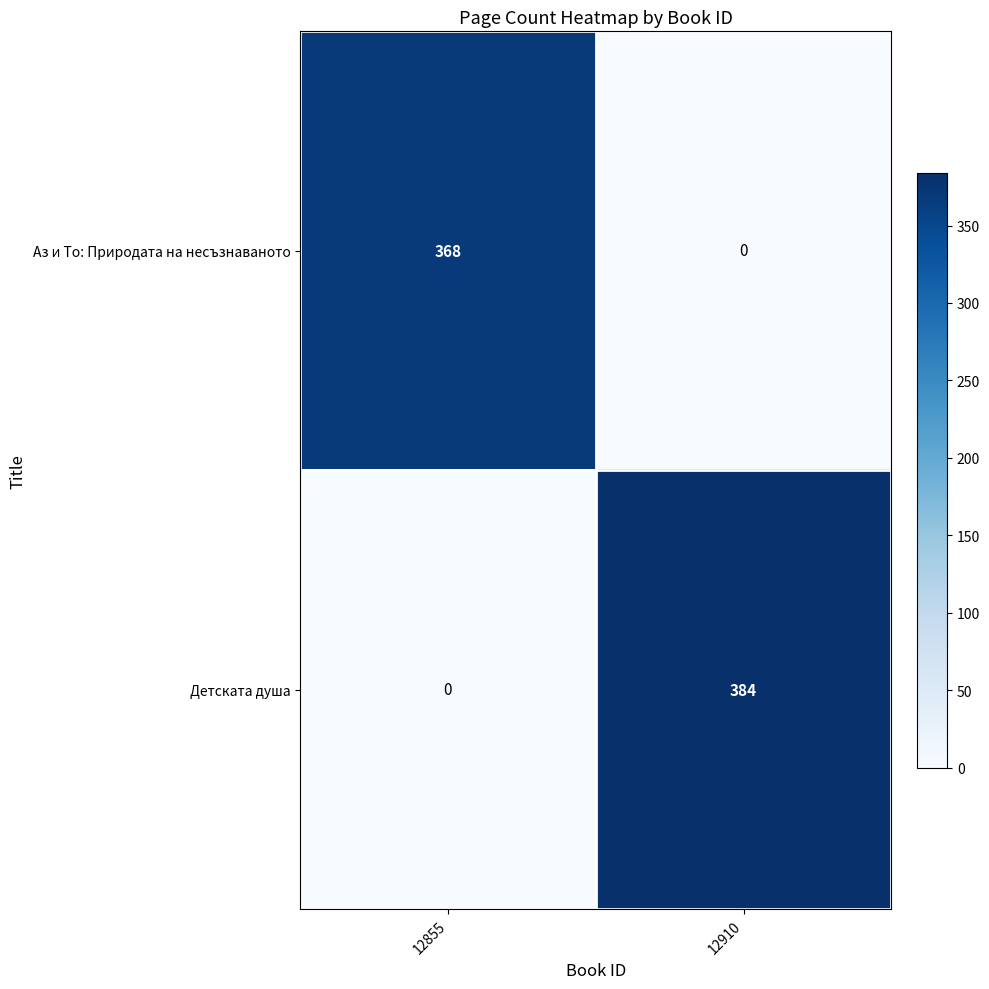

List the series in order of their overall mean, highest first.

Детската душа, Аз и То: Природата на несъзнаваното